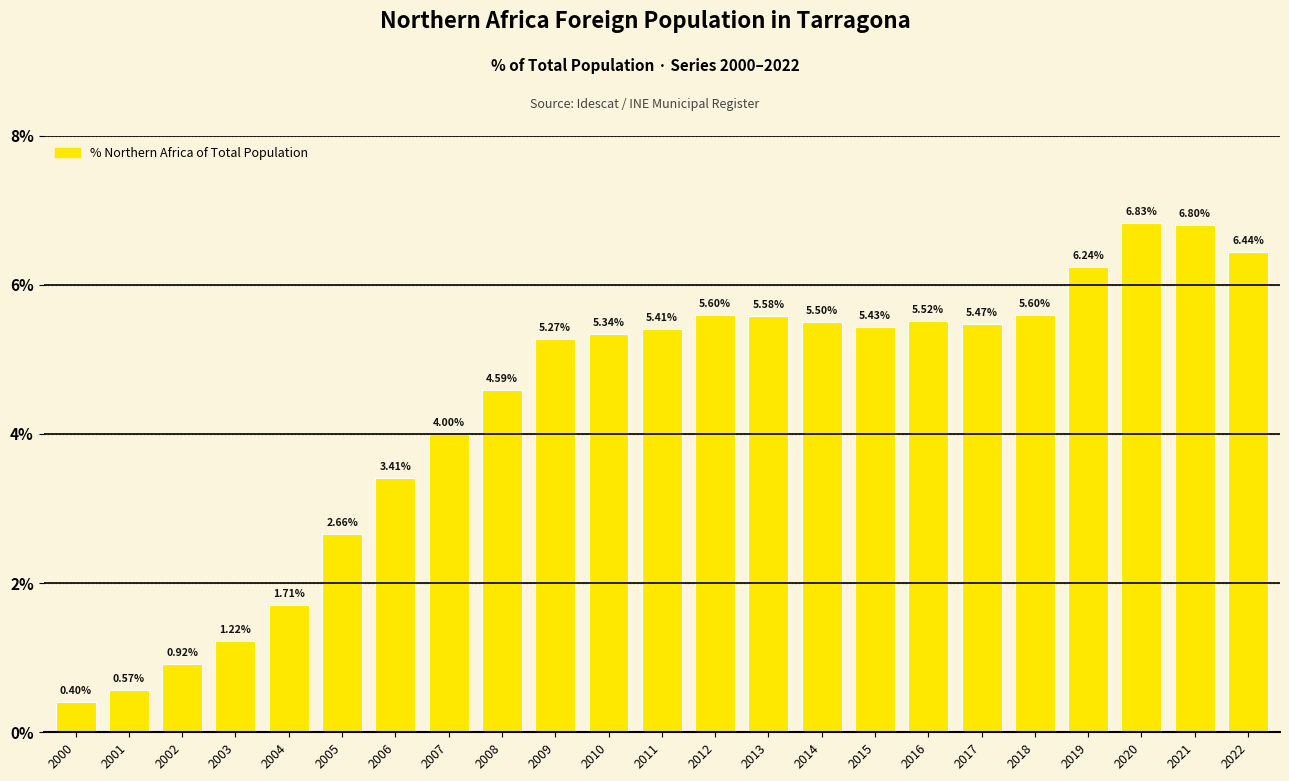

How many bars are there in total?

23